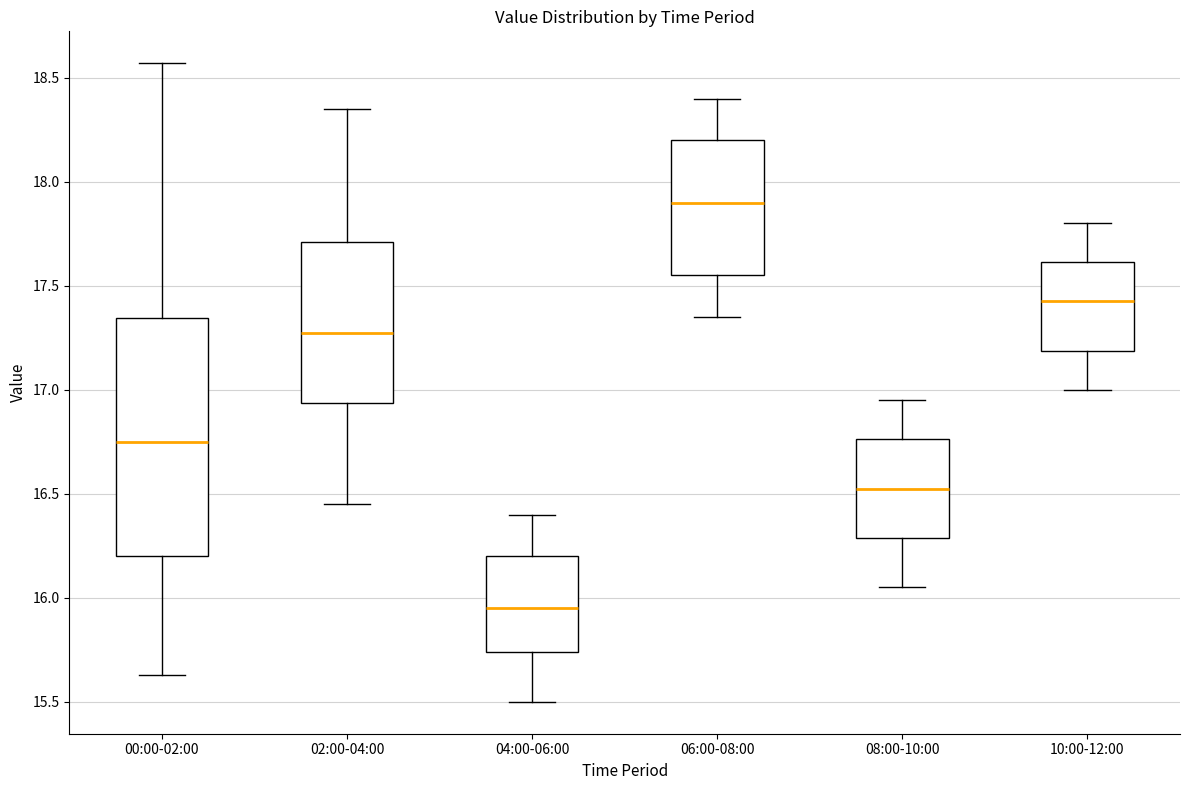

Reading left to right, transcribe this box plot: for each box, give where its median line is, the range the box spans, and where its two whiskers end, as read against the y-axis. The values are not printed on the chart, so give them approximately, as read against the axis.

00:00-02:00: median 16.75, box 16.20 to 17.35, whiskers 15.65 to 18.55
02:00-04:00: median 17.30, box 16.95 to 17.70, whiskers 16.45 to 18.35
04:00-06:00: median 15.95, box 15.75 to 16.20, whiskers 15.50 to 16.40
06:00-08:00: median 17.90, box 17.55 to 18.20, whiskers 17.35 to 18.40
08:00-10:00: median 16.55, box 16.30 to 16.75, whiskers 16.05 to 16.95
10:00-12:00: median 17.45, box 17.20 to 17.60, whiskers 17.00 to 17.80